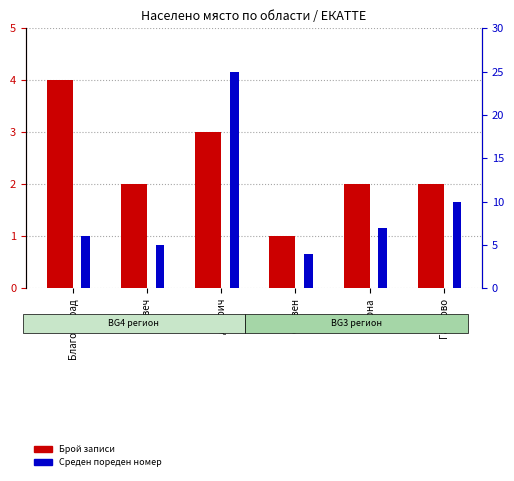

How many values in the Брой записи series are below 2?

1